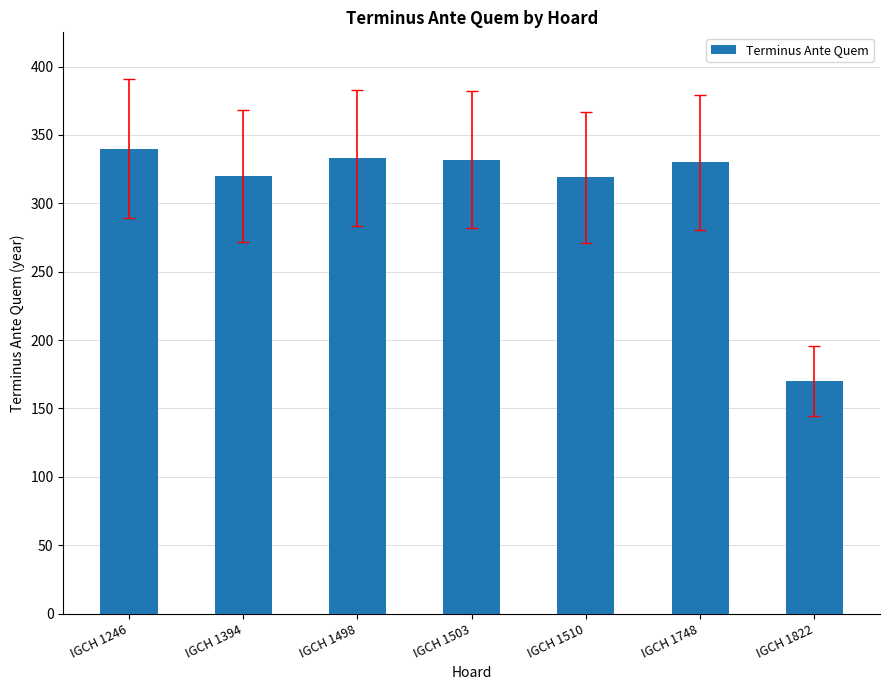

What is the change in value from IGCH 1246 to IGCH 1503?

-8